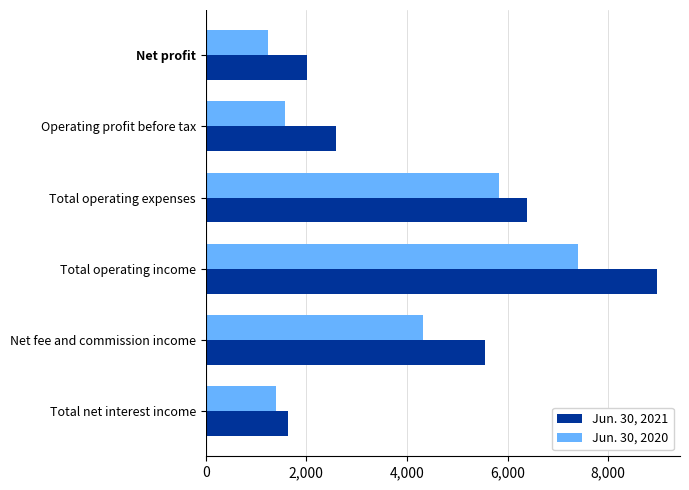

True or false: Jun. 30, 2020 has a value of 814 at Operating profit before tax.

False